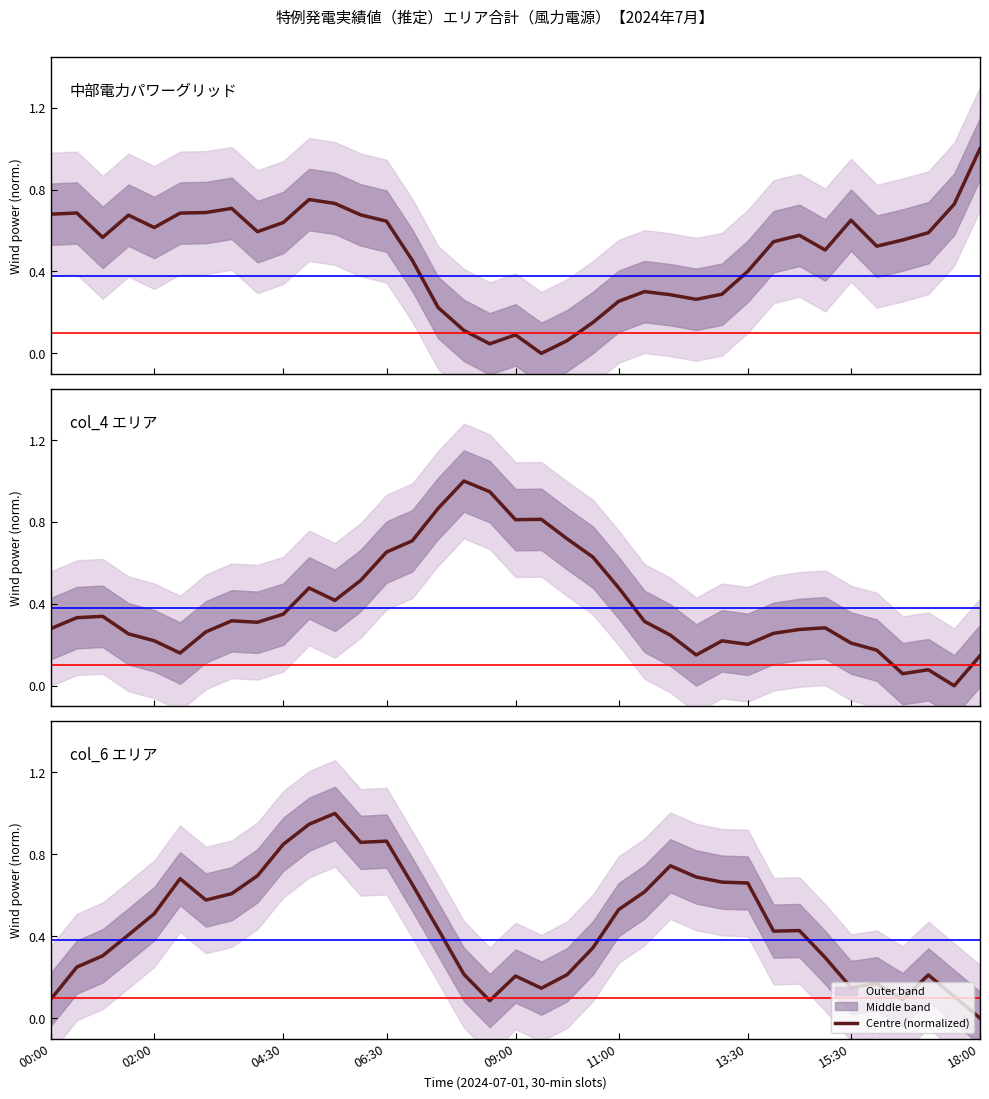

At which label is col_4 closest to 0?

35